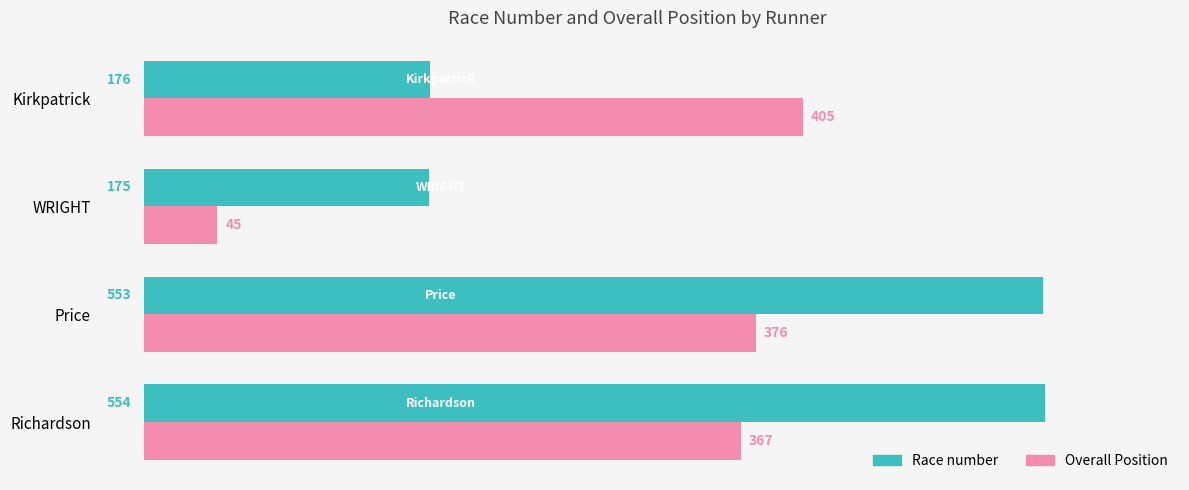

List the series in order of their peak value, lowest first.

Overall Position, Race number